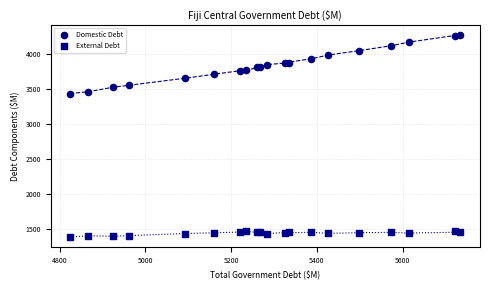

Which series reaches the maximum Y coordinate?

Domestic Debt